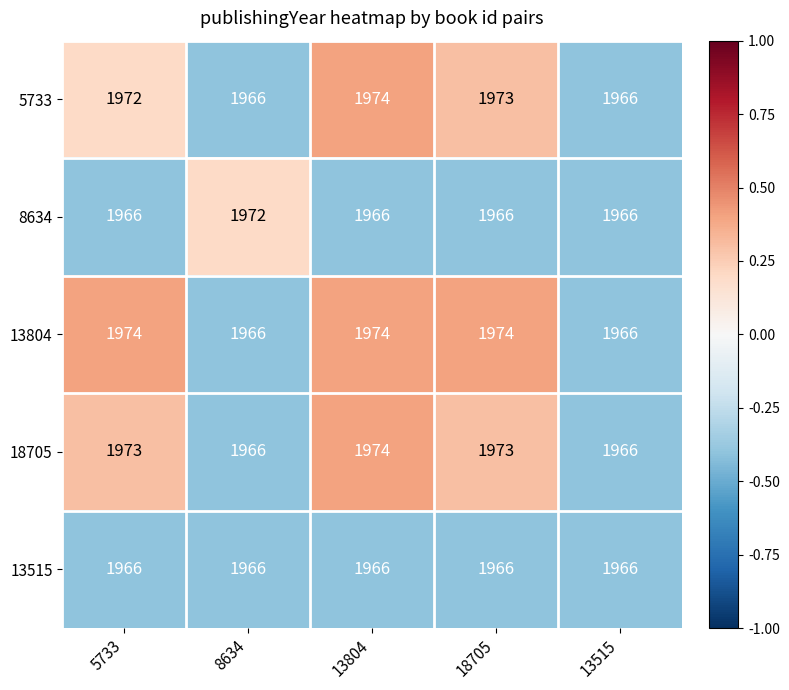

What is the total value across all series at 5733?

9851